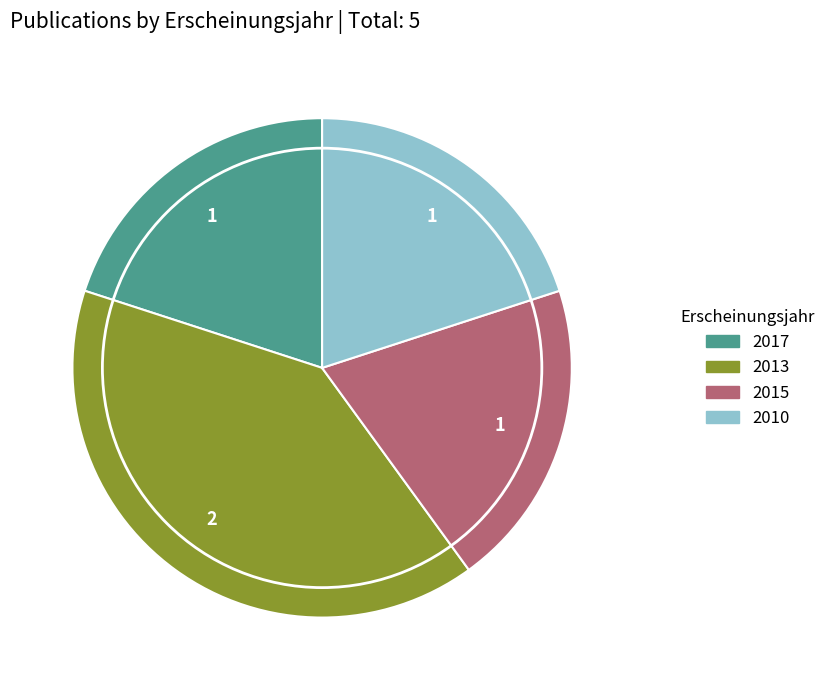

Is the sum of 2013 and 2017 greater than half?

Yes